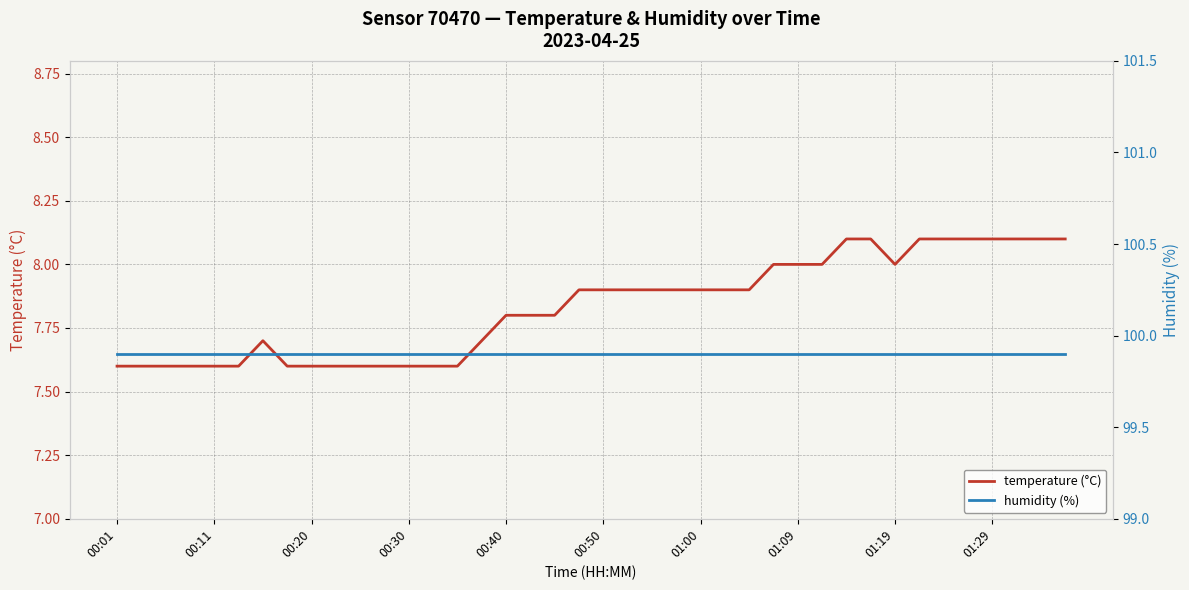

Which label corresponds to the largest value in the chart?

00:01